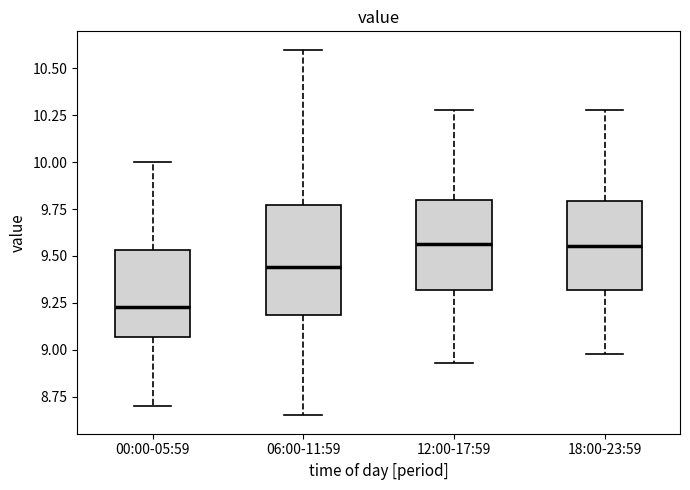

Where does the upper whisker of the box for 06:00-11:59 end on the y-axis? The values are not printed on the chart, so give them approximately, as read against the axis.

10.60